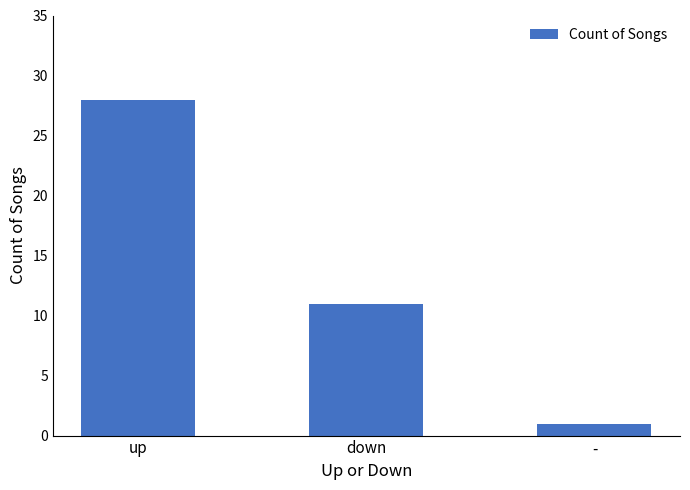

What is the approximate value at down?

11